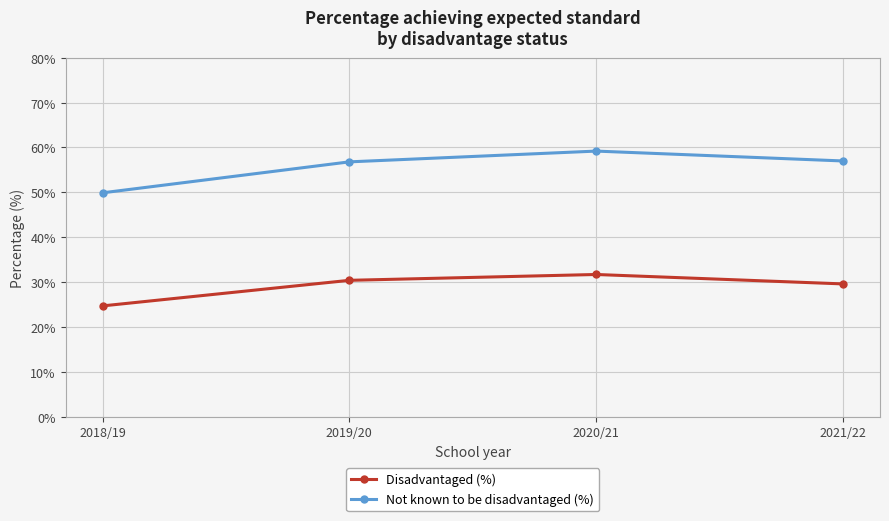

Read the Not known to be disadvantaged (%) value at 2021/22.

57.0